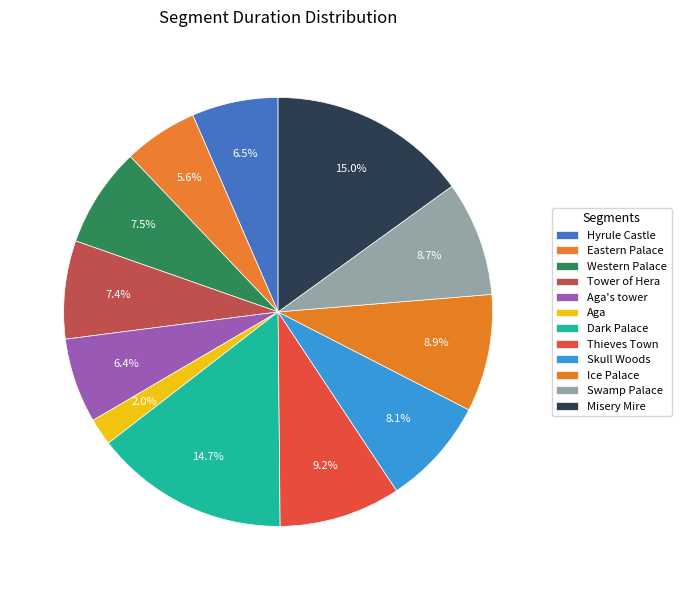

How many segments does this pie chart have?

12